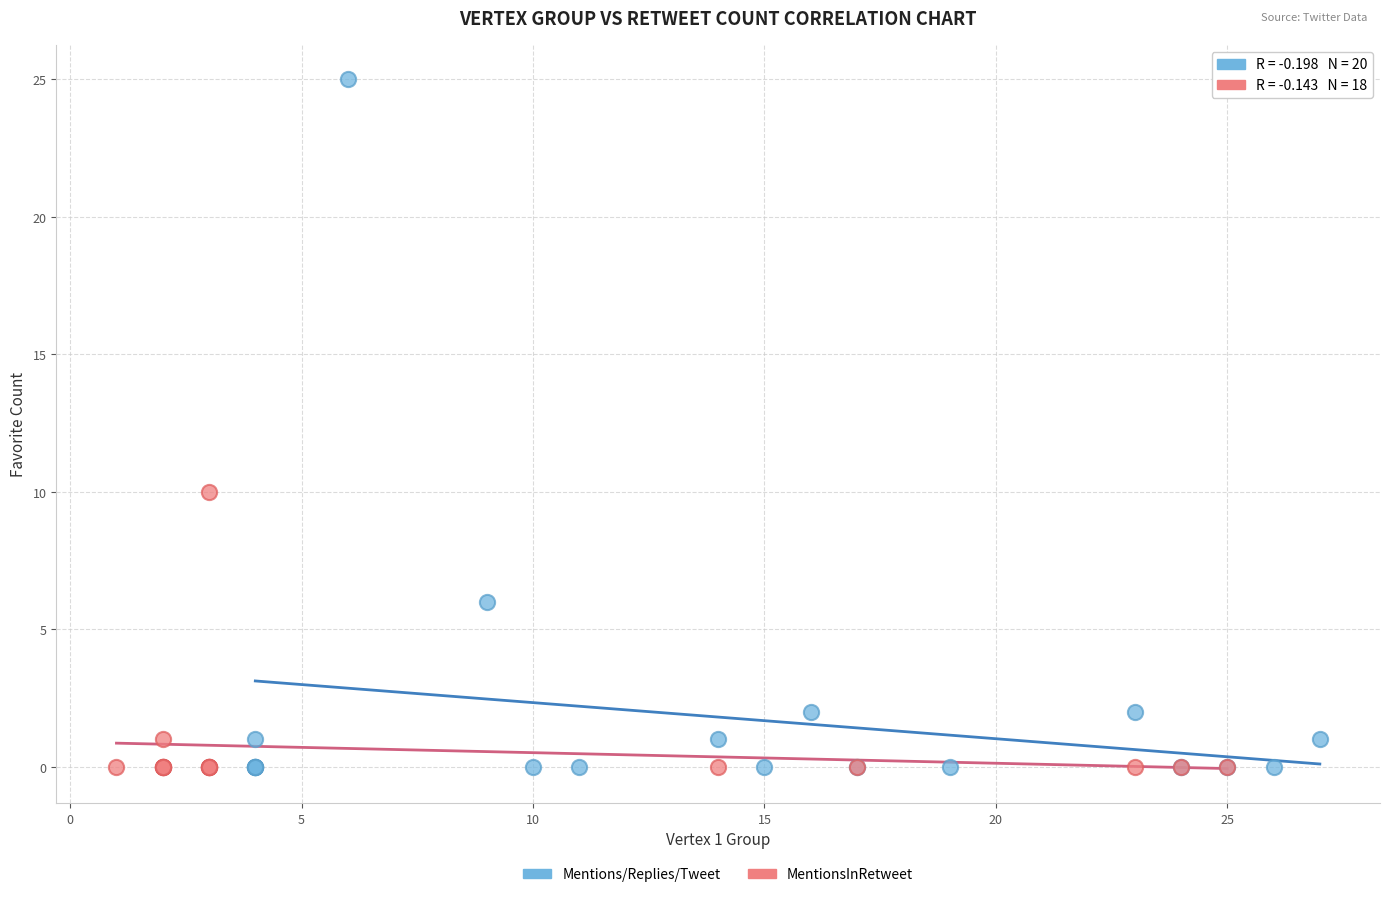

Which series reaches the maximum Y coordinate?

Mentions/Replies/Tweet